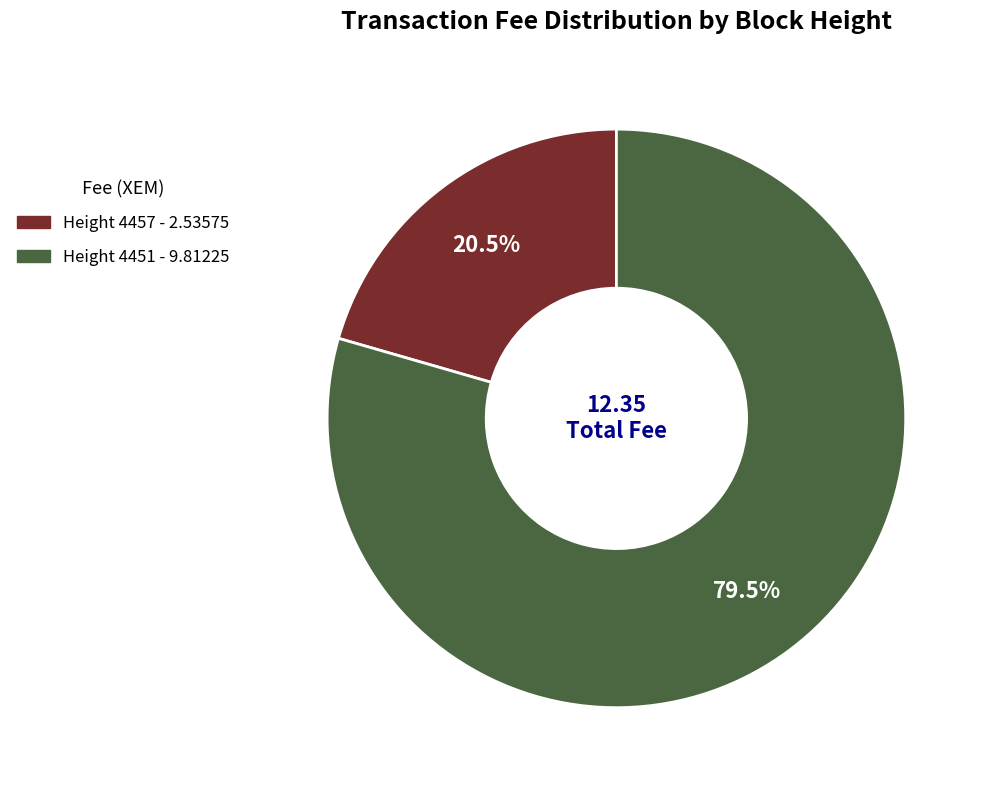

Is there a majority slice in this chart?

Yes